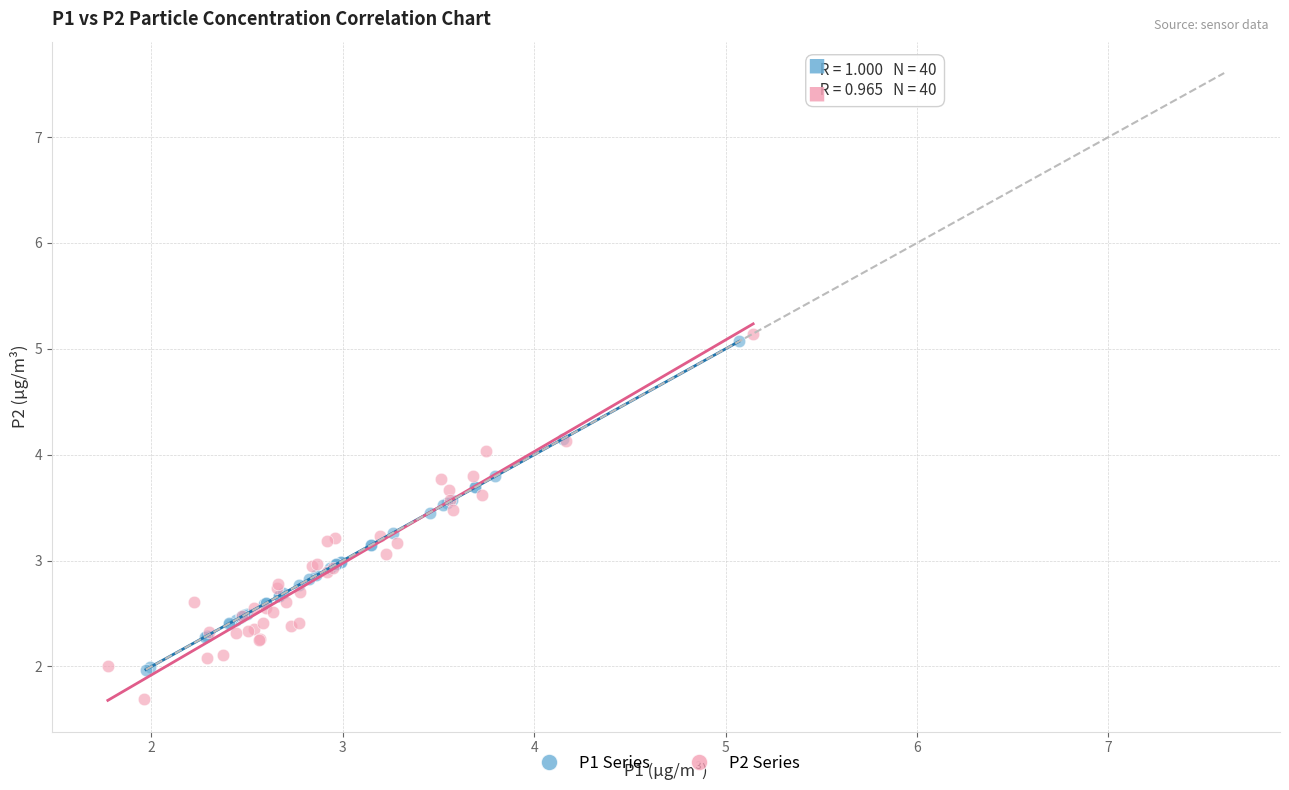

Which series has the largest Y range (max minus min)?

P2 Series